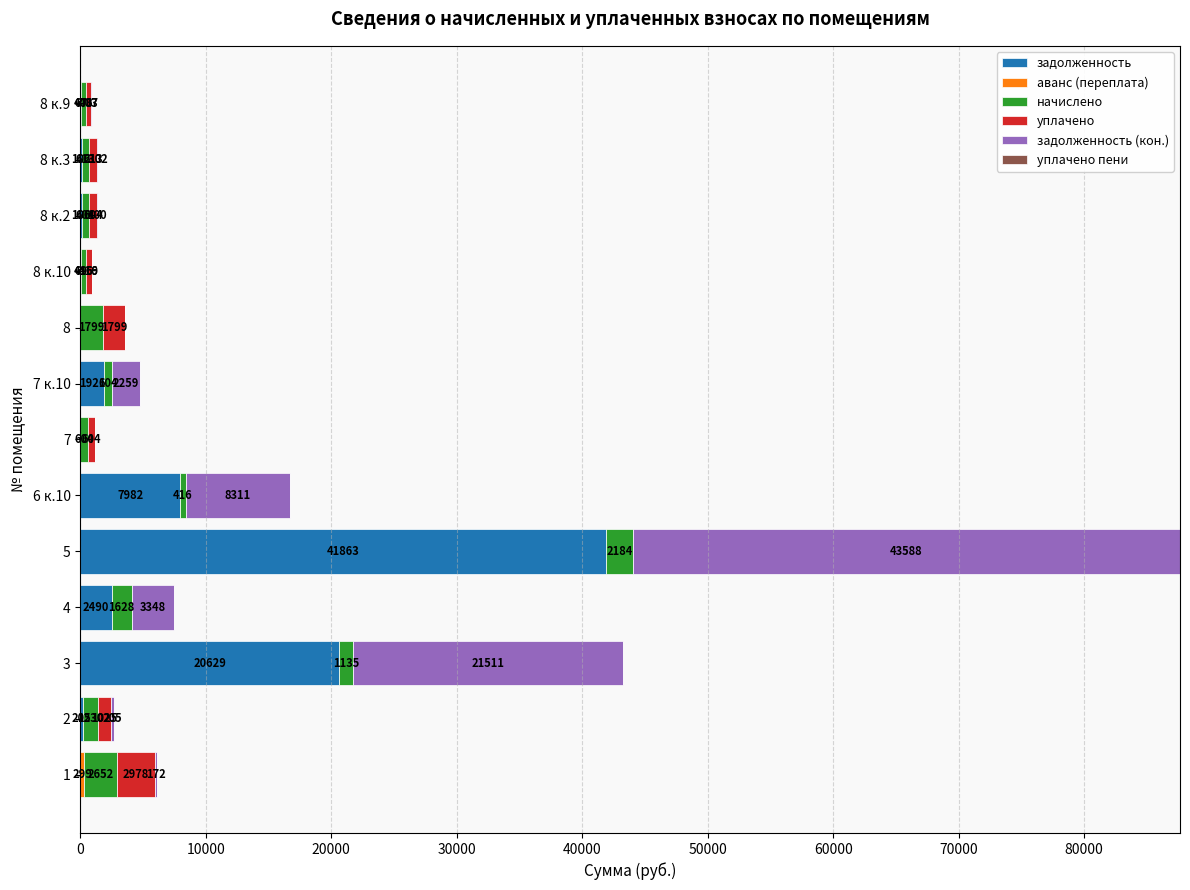

Where is задолженность nearest to the value 20931?

3